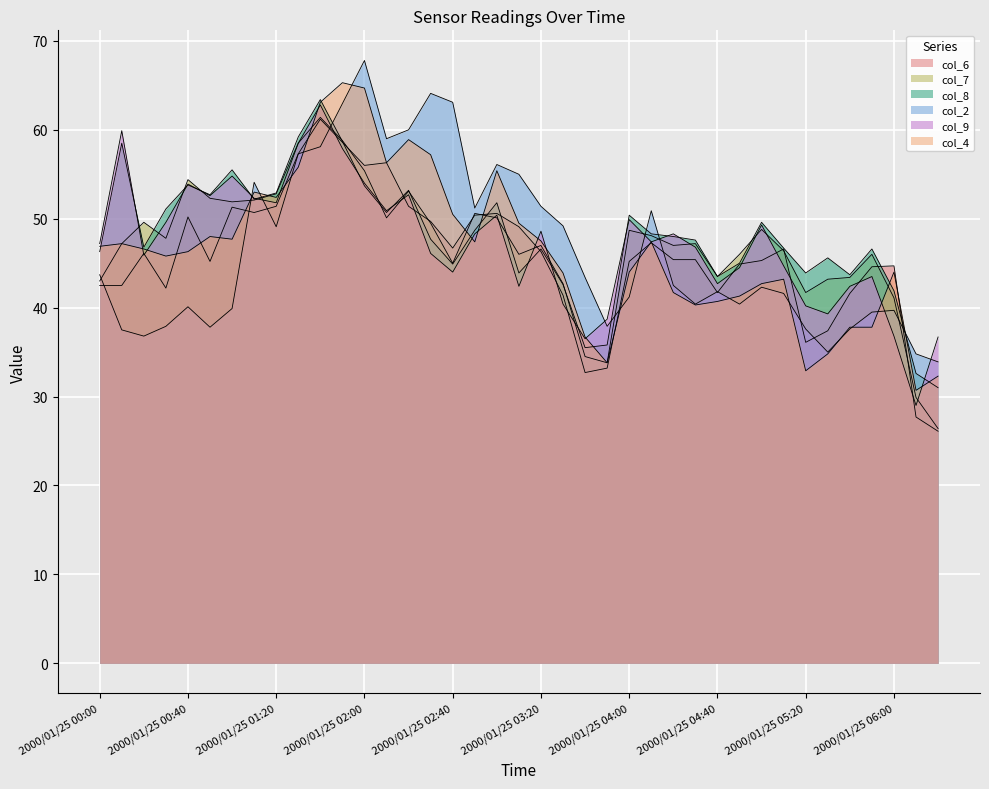

Is it true that col_7 equals 49.6 at 2000/01/25 00:20?

True